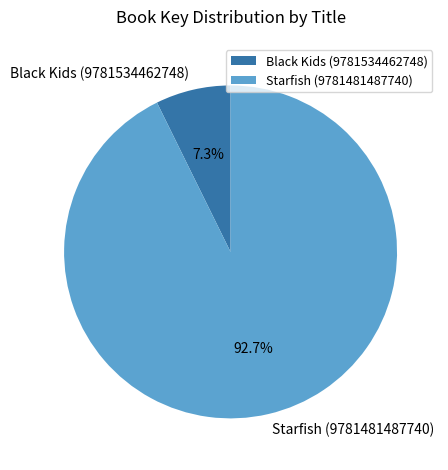

What is the total percentage of Starfish (9781481487740) and Black Kids (9781534462748)?

100.0%